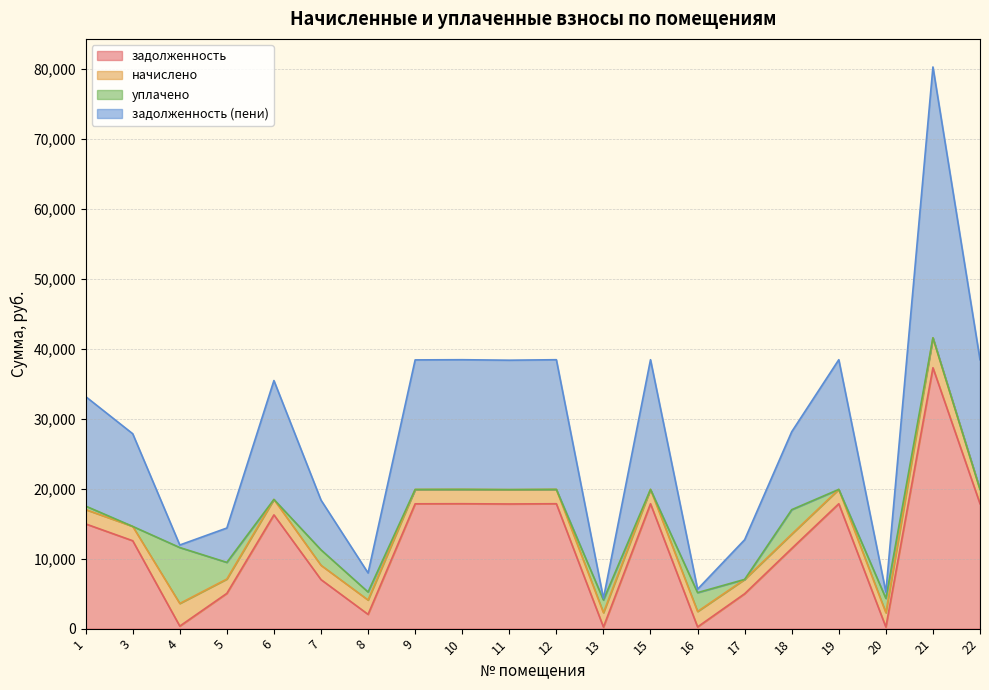

What is the difference between the задолженность (пени) values at 11 and 3?

5252.8